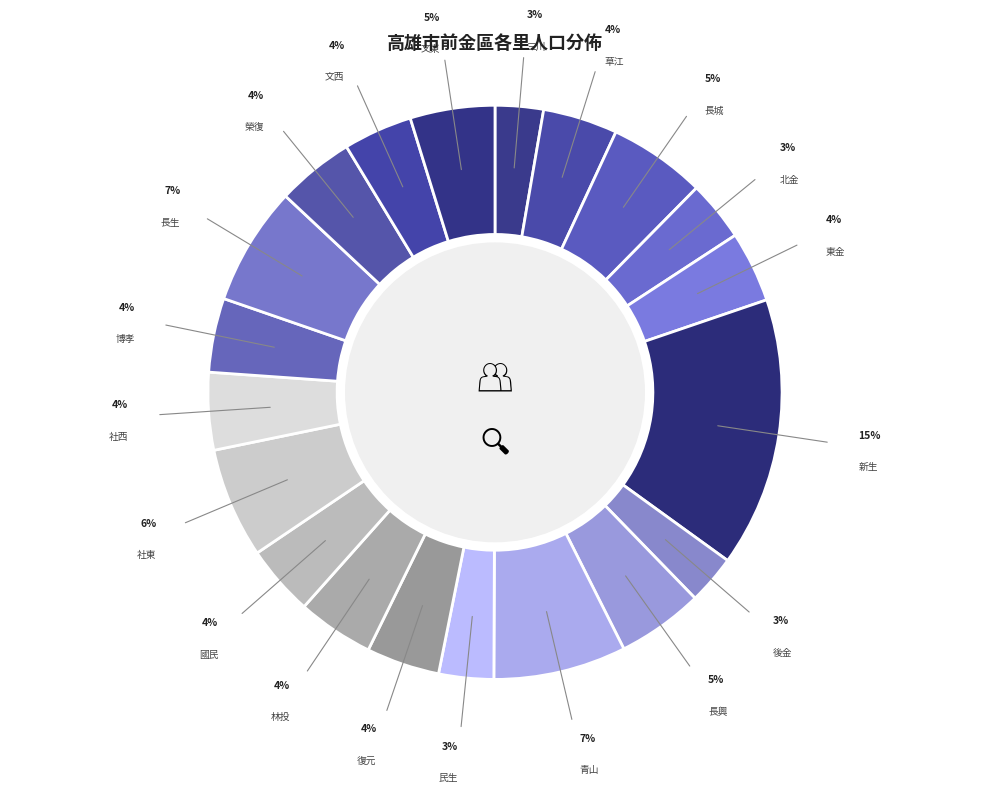

How many slices are in this pie chart?

20